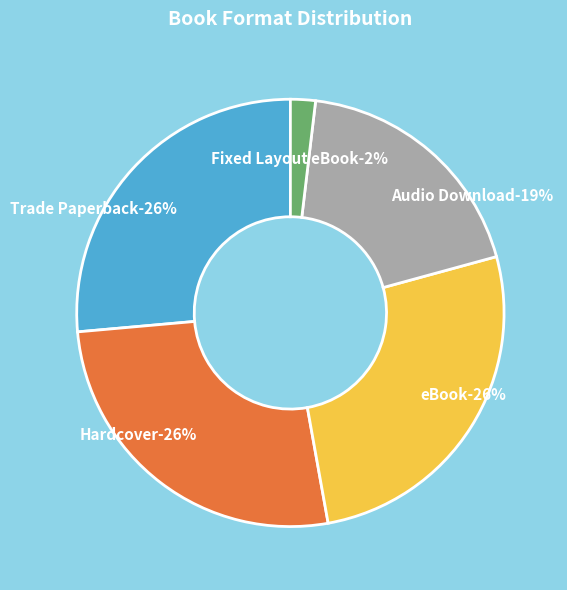

To the nearest percent, what is the average slice percentage?

20%